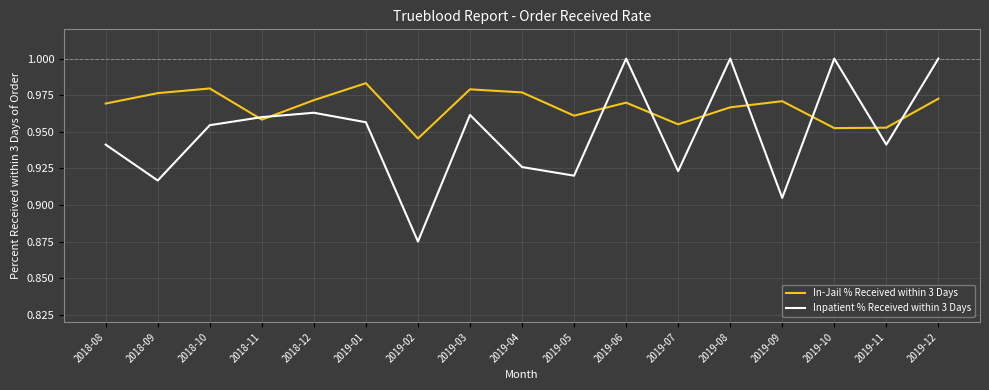

True or false: In-Jail % Received within 3 Days has a value of 1.6 at 2019-07.

False